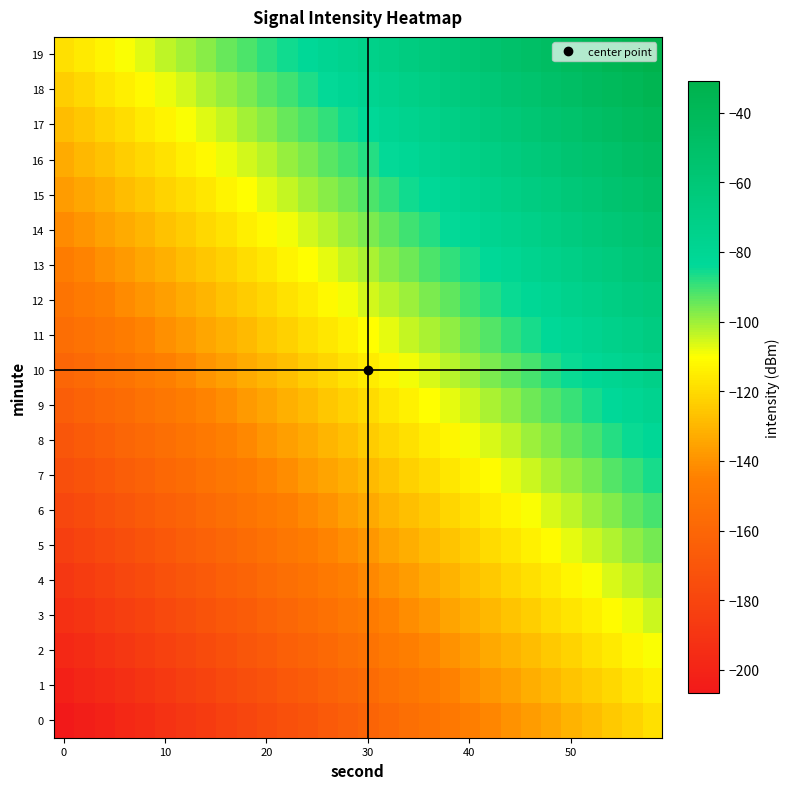

What is the greatest value displayed?

-31.0